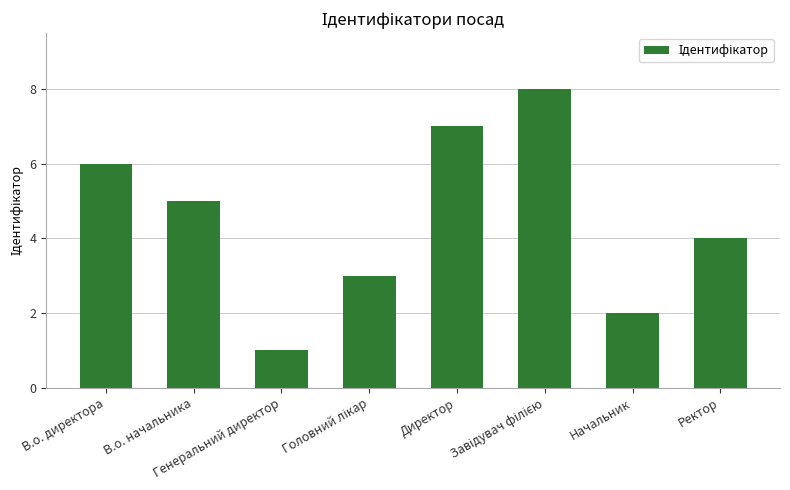

How many bars are there in total?

8